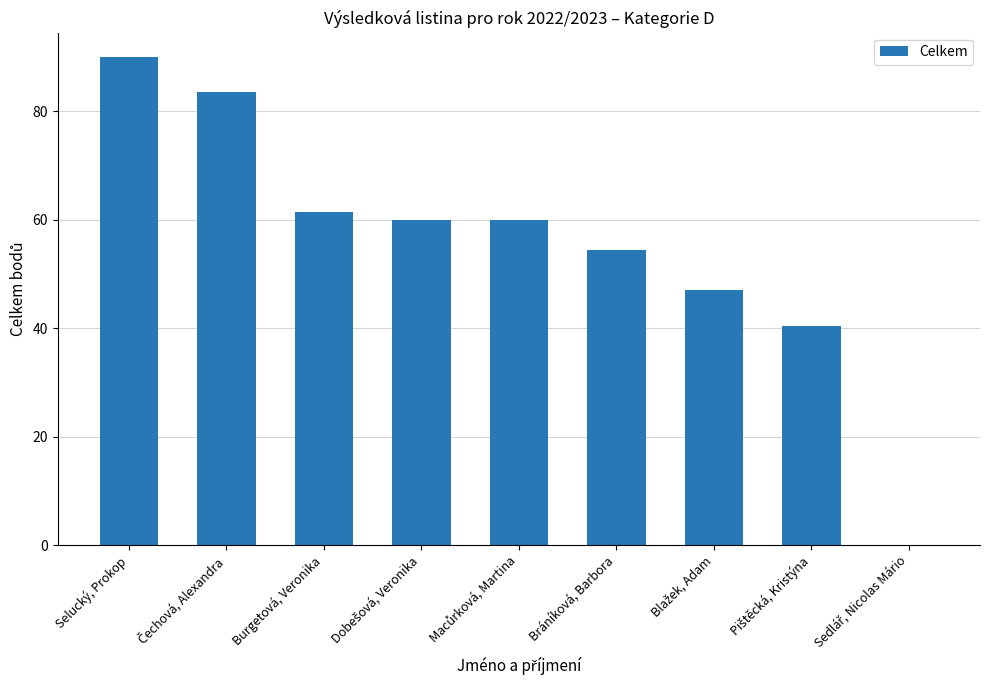

What is the maximum value shown in the chart?

90.0